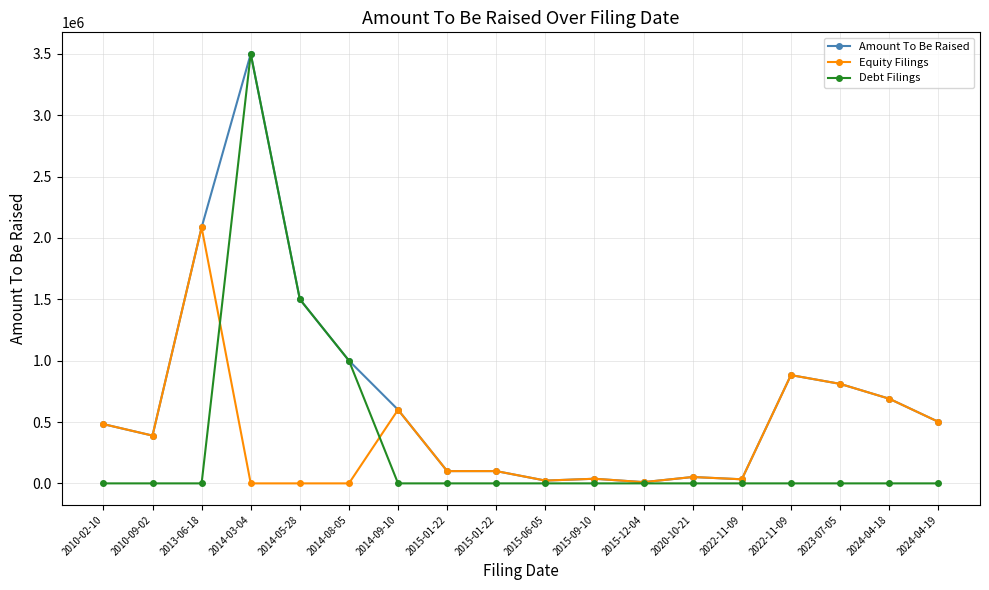

What is the label of the 5th point from the right?

2022-11-09